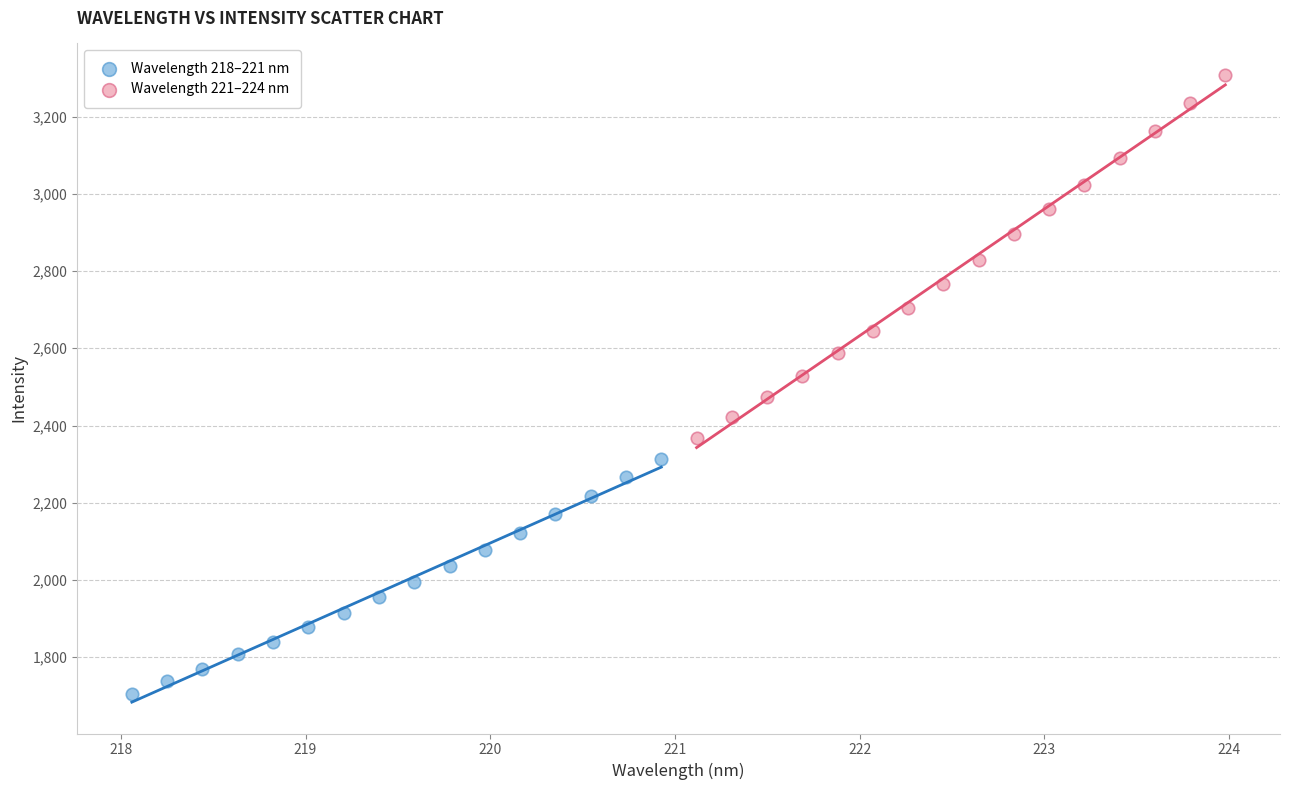

Which series contains the lowest Y value?

Wavelength 218–221 nm